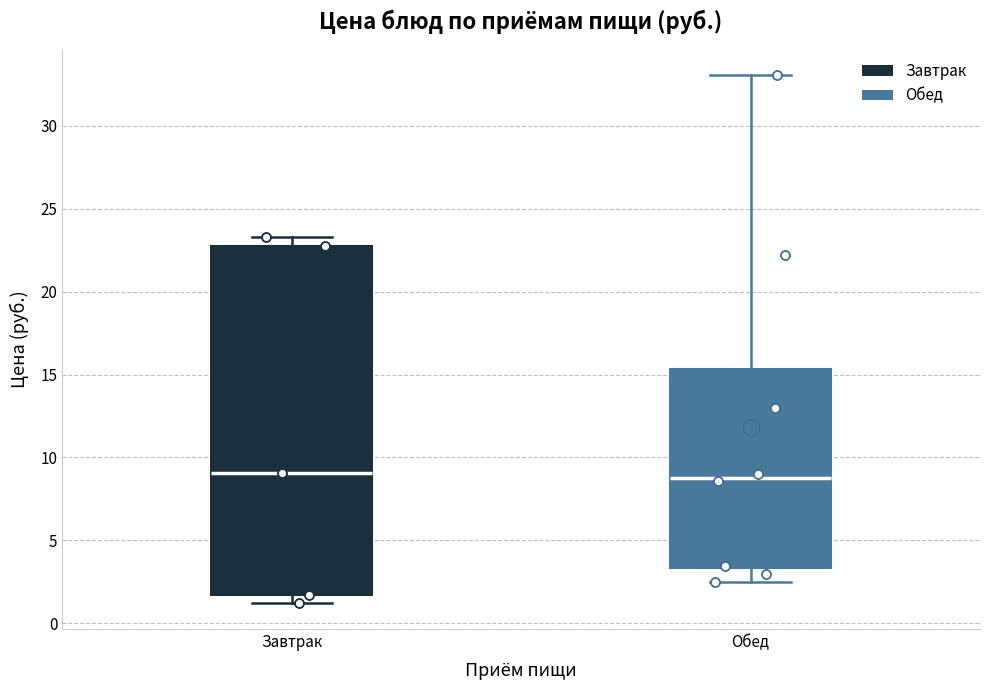

Comparing the boxes themselves (not the whiskers), which one is the tallest?

Завтрак